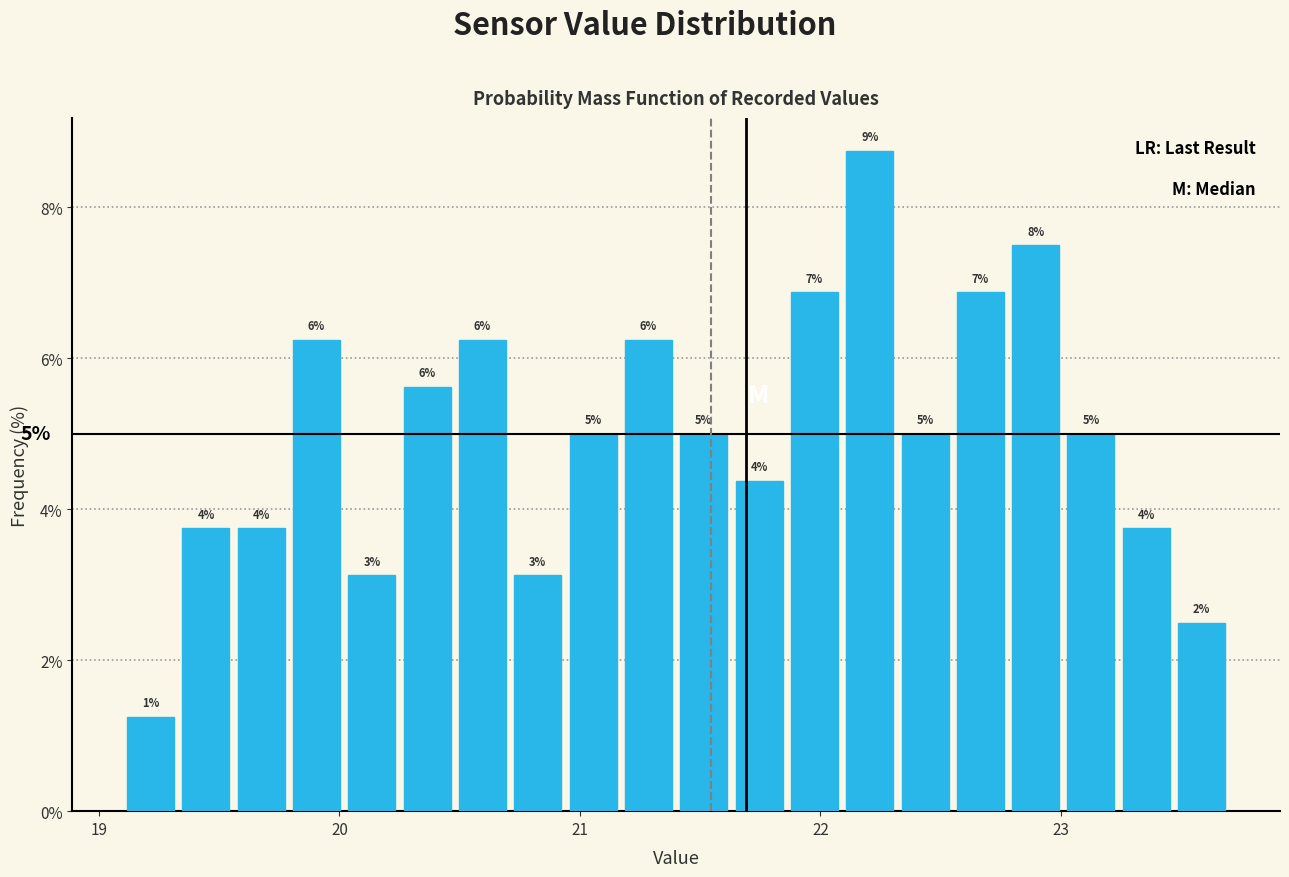

Read against the x-axis, roughly where is the centre of the tallest bar?

22.2